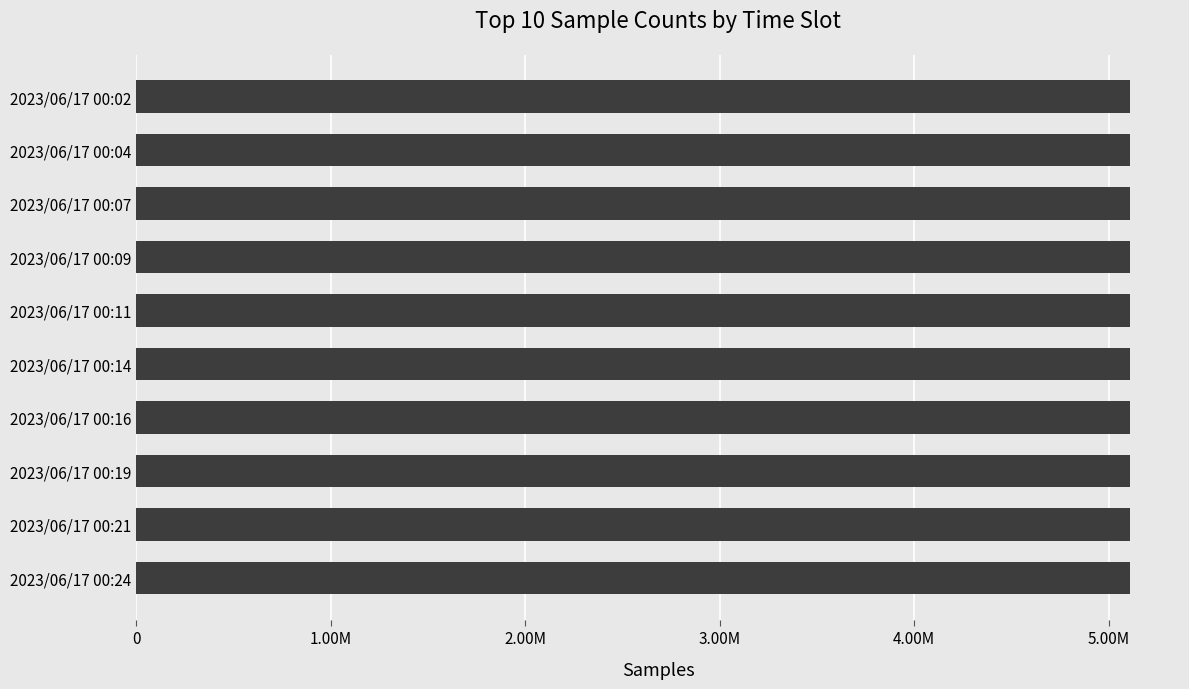

Does the chart contain any negative values?

No